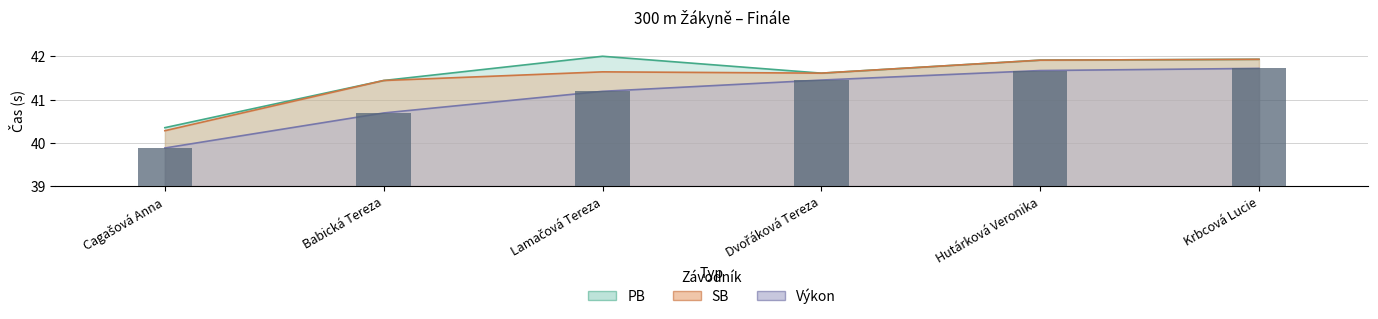

What is the average value of the SB series?

41.5